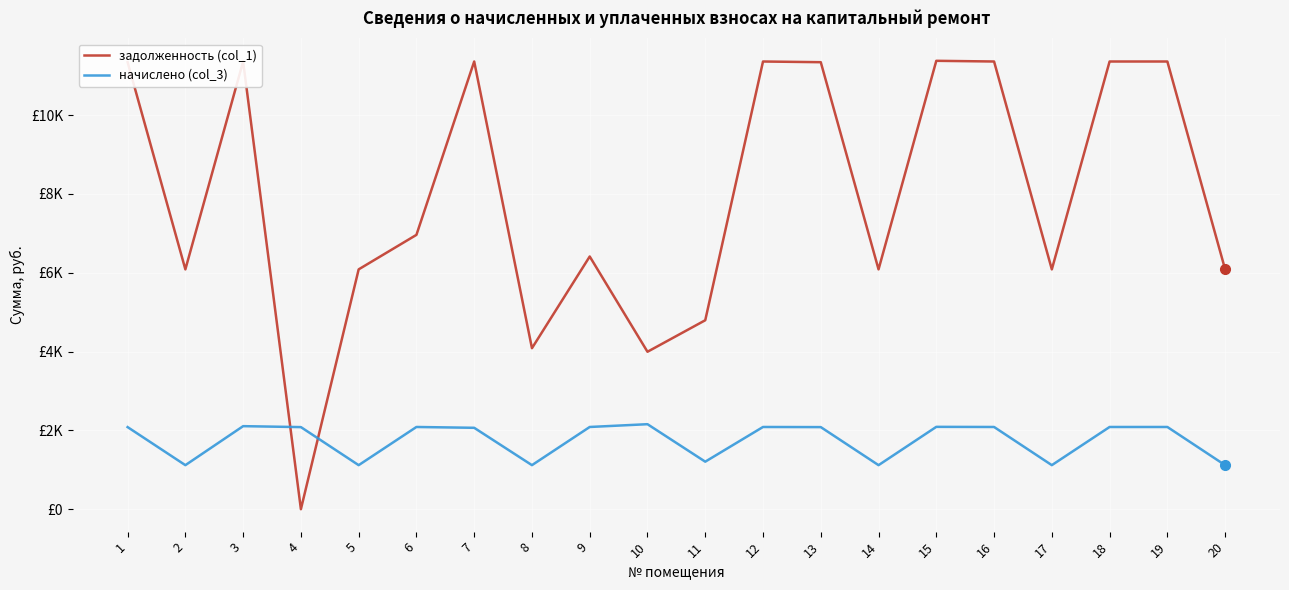

Which label corresponds to the largest value in the chart?

15